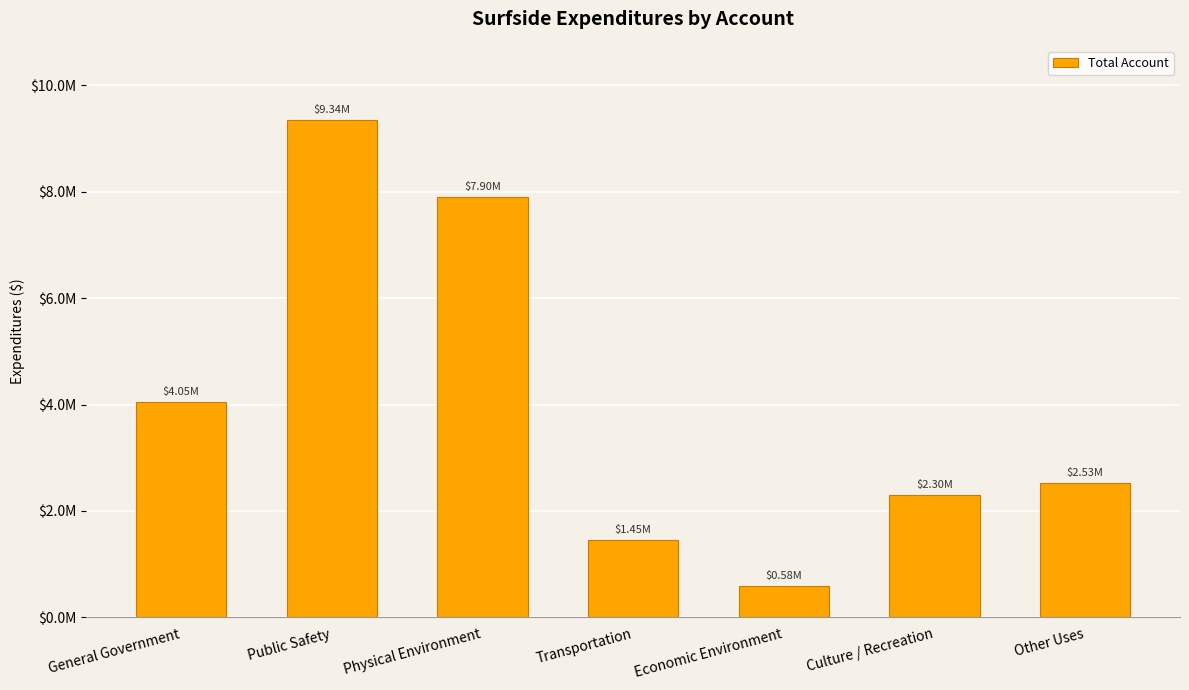

Which category has the lowest value across all series?

Economic Environment